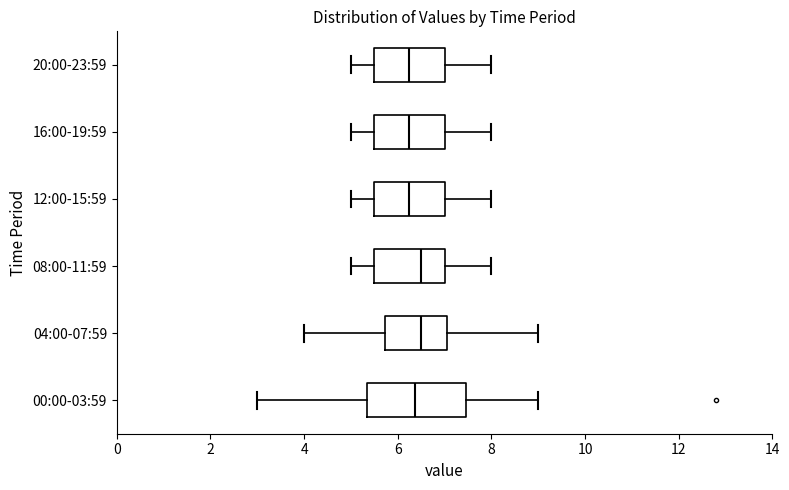

Reading bottom to top, transcribe this box plot: for each box, give where its median line is, the range the box spans, and where its two whiskers end, as read against the x-axis. The values are not printed on the chart, so give them approximately, as read against the axis.

00:00-03:59: median 6.4, box 5.4 to 7.4, whiskers 3.0 to 9.0
04:00-07:59: median 6.6, box 5.8 to 7.0, whiskers 4.0 to 9.0
08:00-11:59: median 6.6, box 5.6 to 7.0, whiskers 5.0 to 8.0
12:00-15:59: median 6.2, box 5.6 to 7.0, whiskers 5.0 to 8.0
16:00-19:59: median 6.2, box 5.6 to 7.0, whiskers 5.0 to 8.0
20:00-23:59: median 6.2, box 5.6 to 7.0, whiskers 5.0 to 8.0